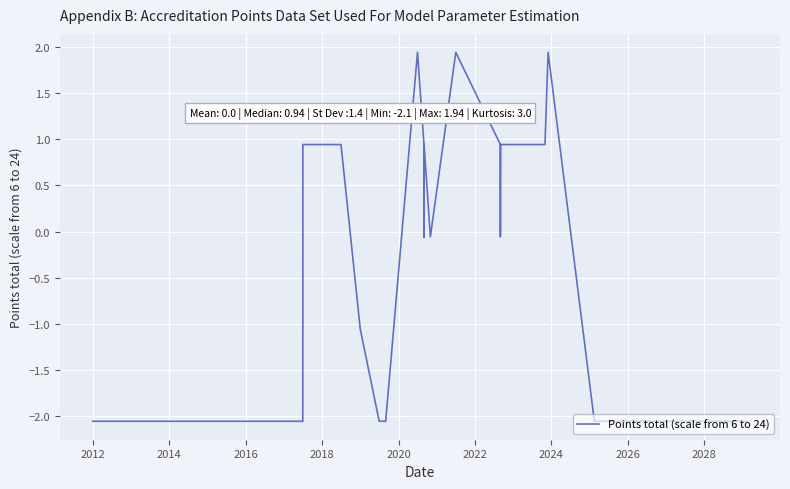

How many positive values are there?

18